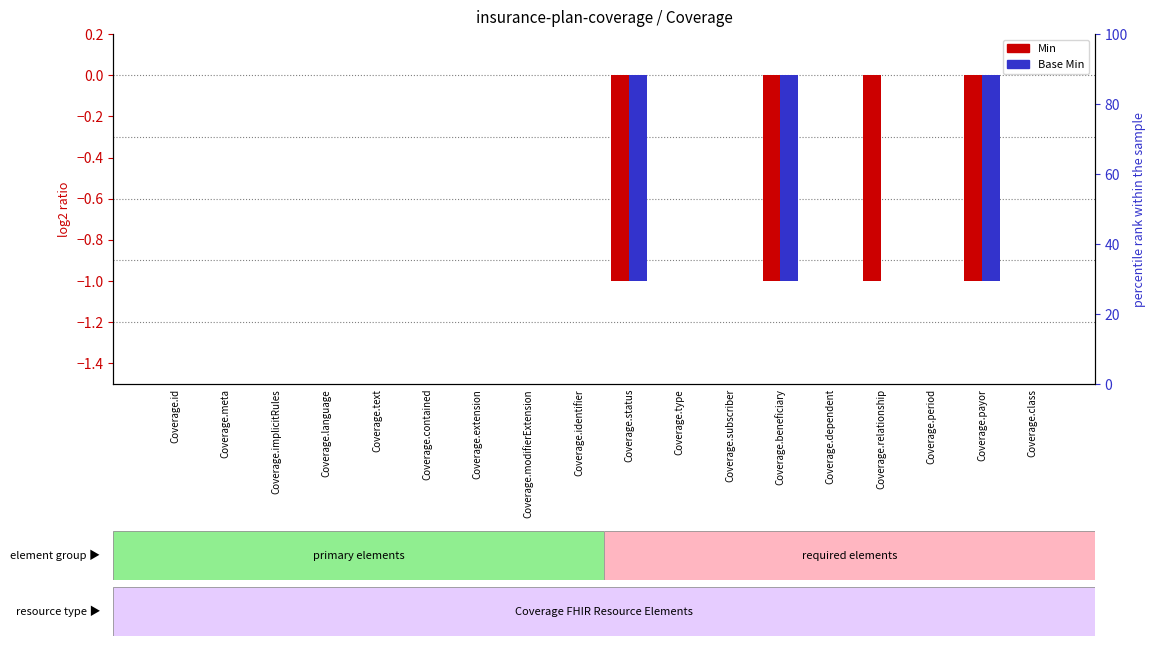

What are all the series names shown in the legend?

Min, Base Min